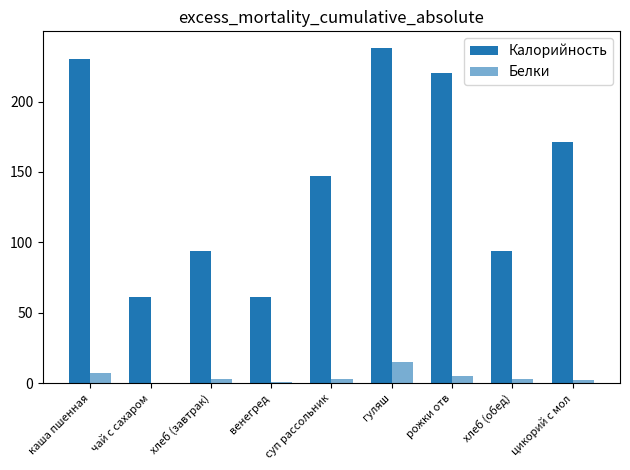

Does the chart contain stacked bars?

No